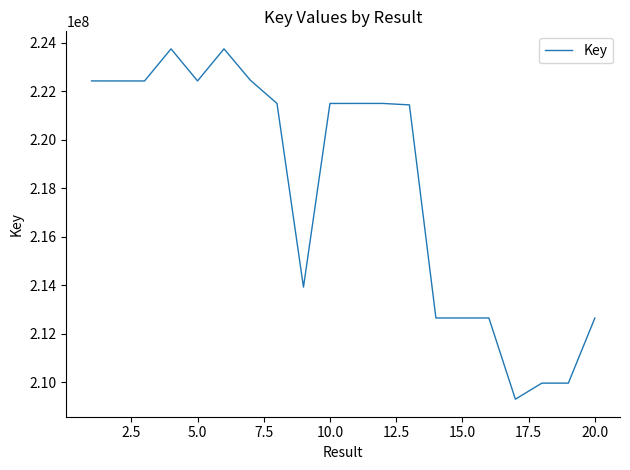

What is the difference between the maximum and minimum values?

14454092